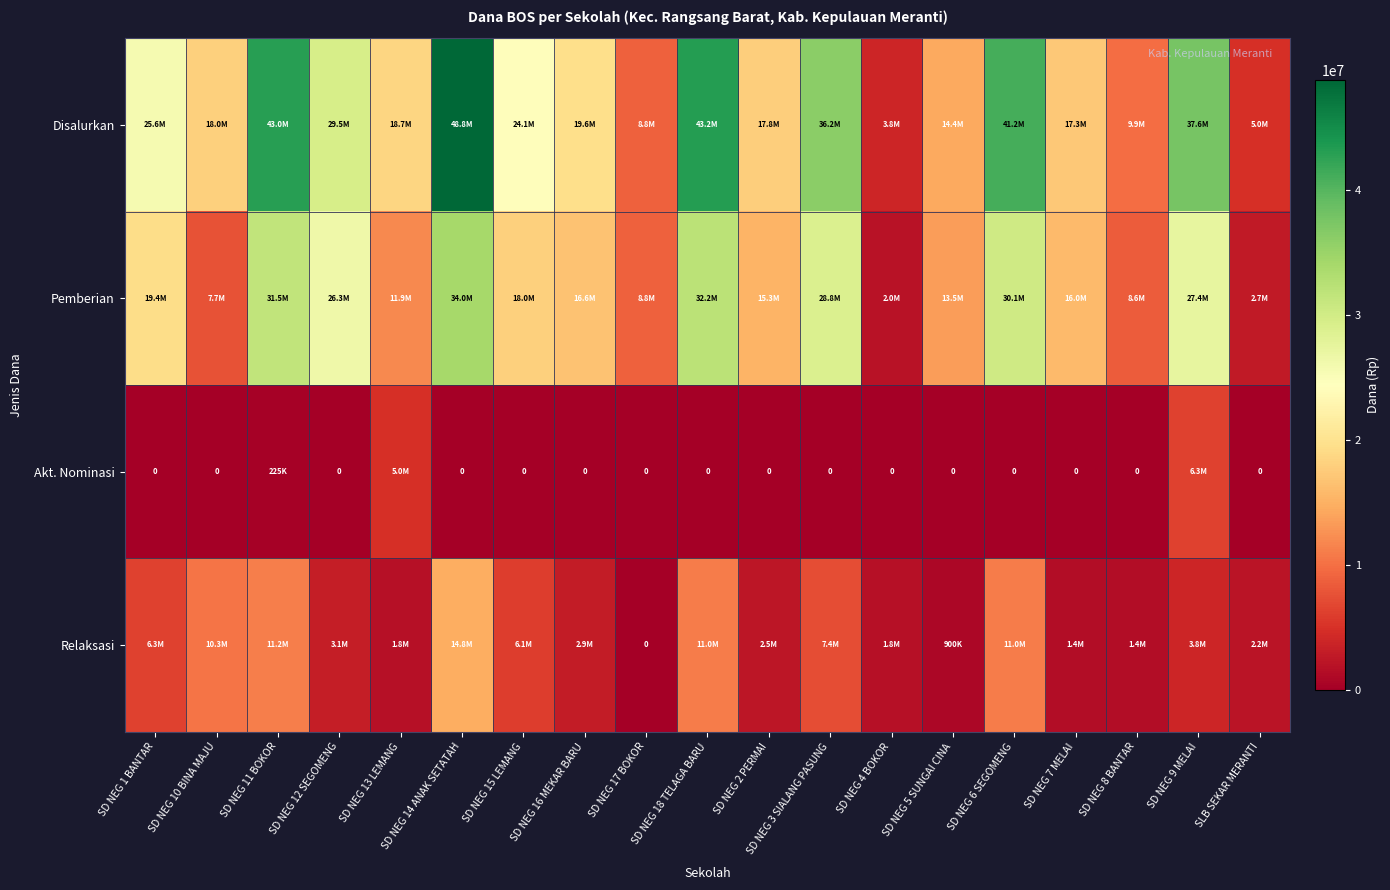

List the labels in order of Relaksasi value, largest first.

SD NEG 14 ANAK SETATAH, SD NEG 11 BOKOR, SD NEG 18 TELAGA BARU, SD NEG 6 SEGOMENG, SD NEG 10 BINA MAJU, SD NEG 3 SIALANG PASUNG, SD NEG 1 BANTAR, SD NEG 15 LEMANG, SD NEG 9 MELAI, SD NEG 12 SEGOMENG, SD NEG 16 MEKAR BARU, SD NEG 2 PERMAI, SLB SEKAR MERANTI, SD NEG 13 LEMANG, SD NEG 4 BOKOR, SD NEG 7 MELAI, SD NEG 8 BANTAR, SD NEG 5 SUNGAI CINA, SD NEG 17 BOKOR